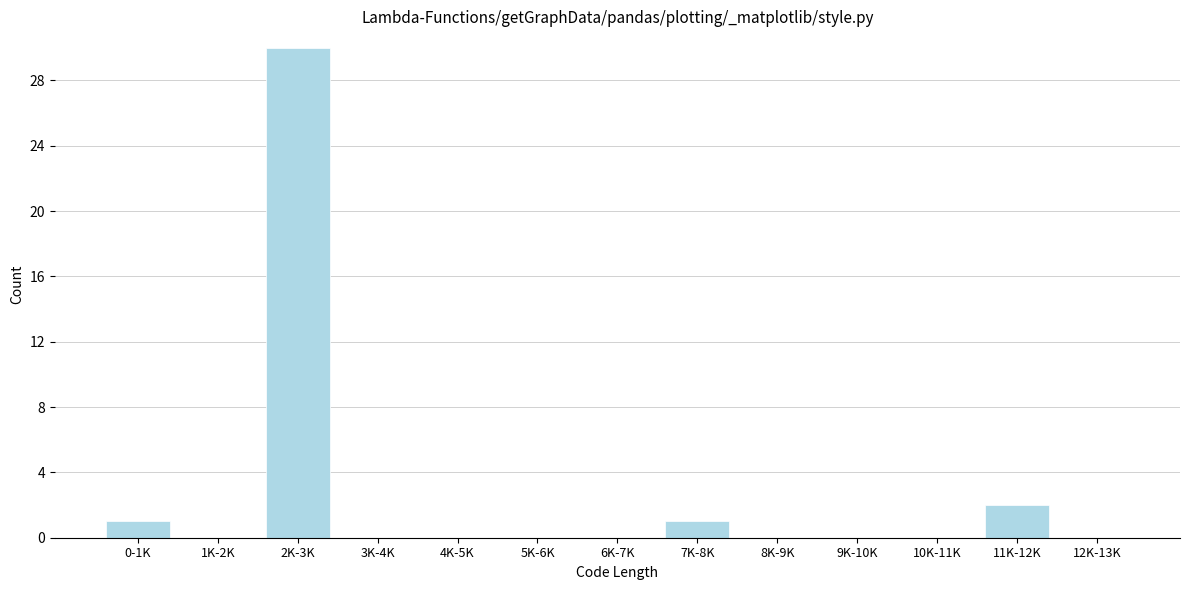

Reading left to right, extract all data points from this chart.

0-1K=1	1K-2K=0	2K-3K=30	3K-4K=0	4K-5K=0	5K-6K=0	6K-7K=0	7K-8K=1	8K-9K=0	9K-10K=0	10K-11K=0	11K-12K=2	12K-13K=0